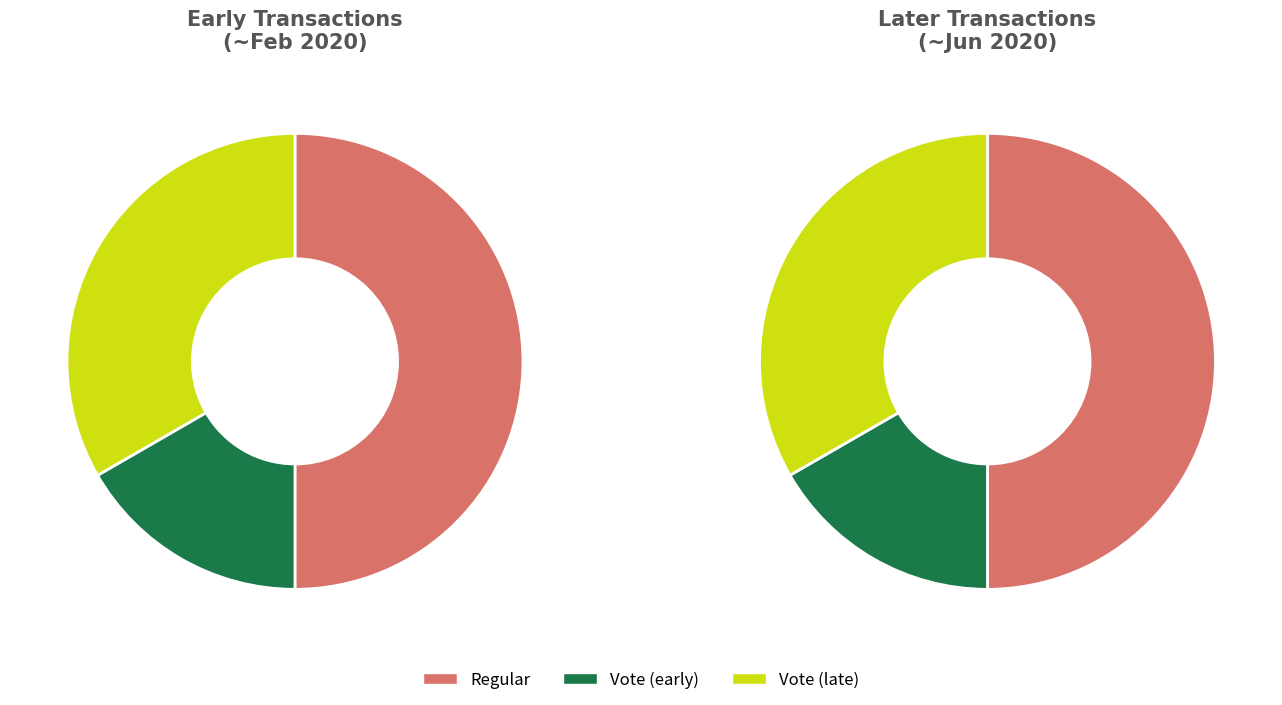

Count the number of slices in the pie.

6